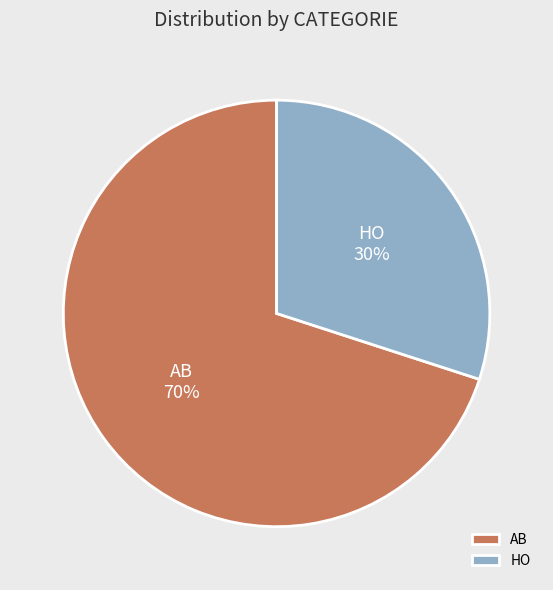

To the nearest percent, what is the difference between the largest and smallest slice percentages?

40%